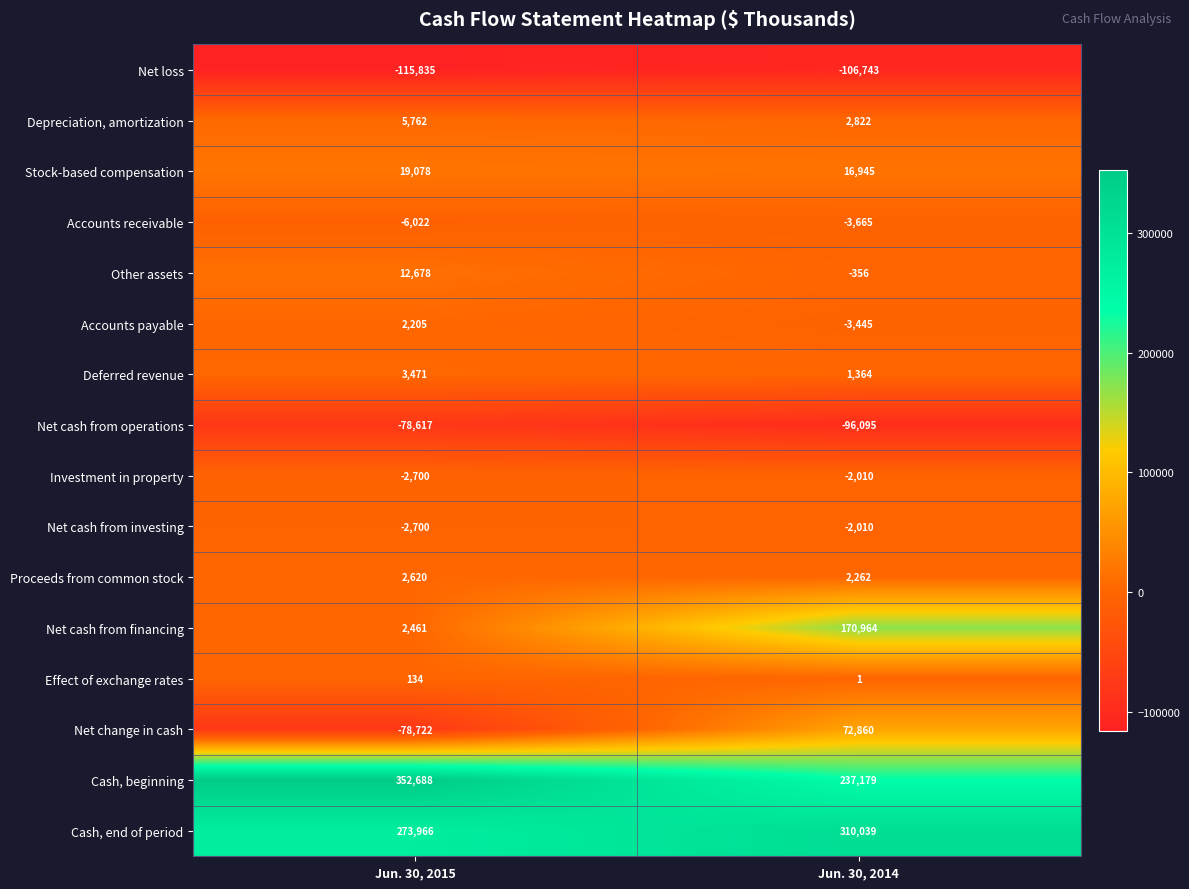

Which category has the lowest value across all series?

Jun. 30, 2015